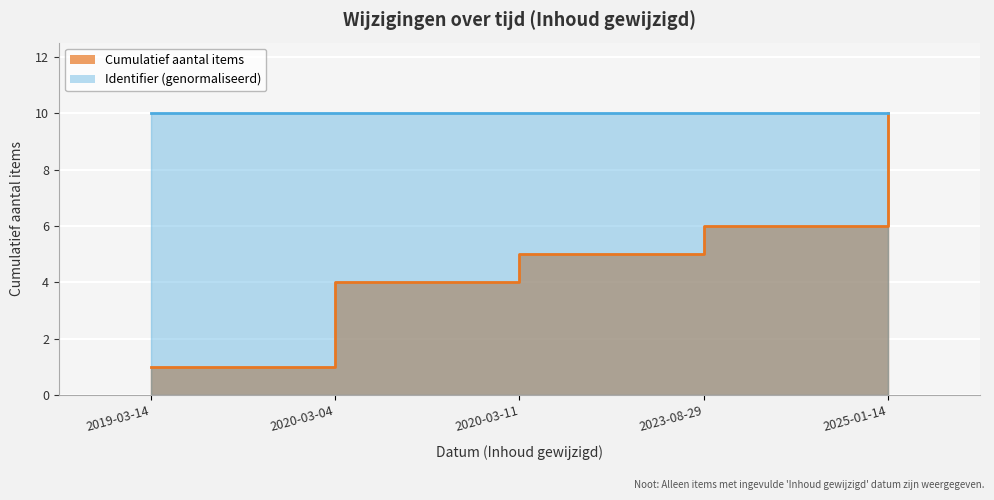

What is the sum of all values?

50.0